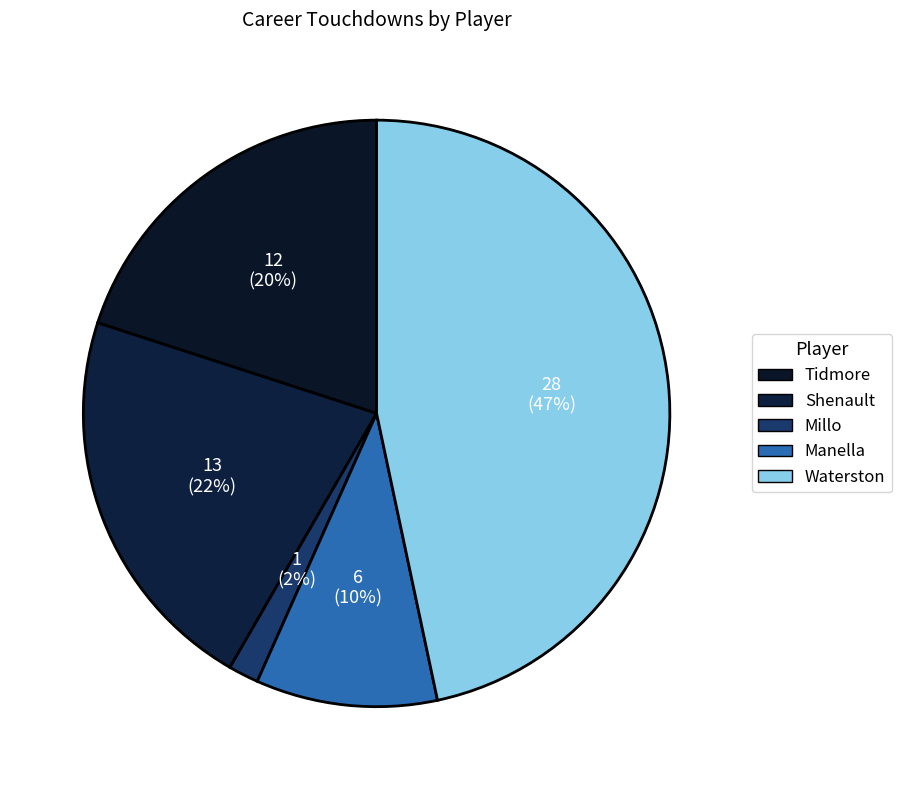

Count the number of slices in the pie.

5